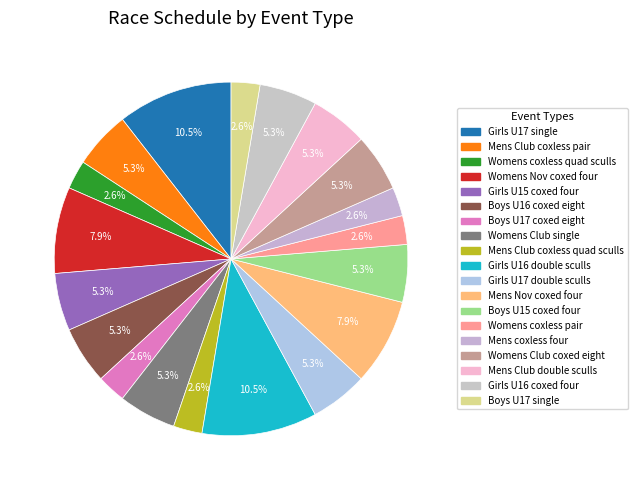

What is the change in value from Girls U17 single to Girls U16 coxed four?

-2